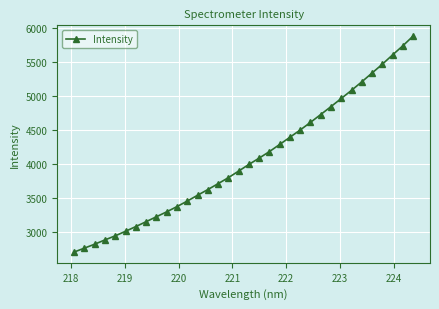

What is the difference between the maximum and minimum values?

3175.2